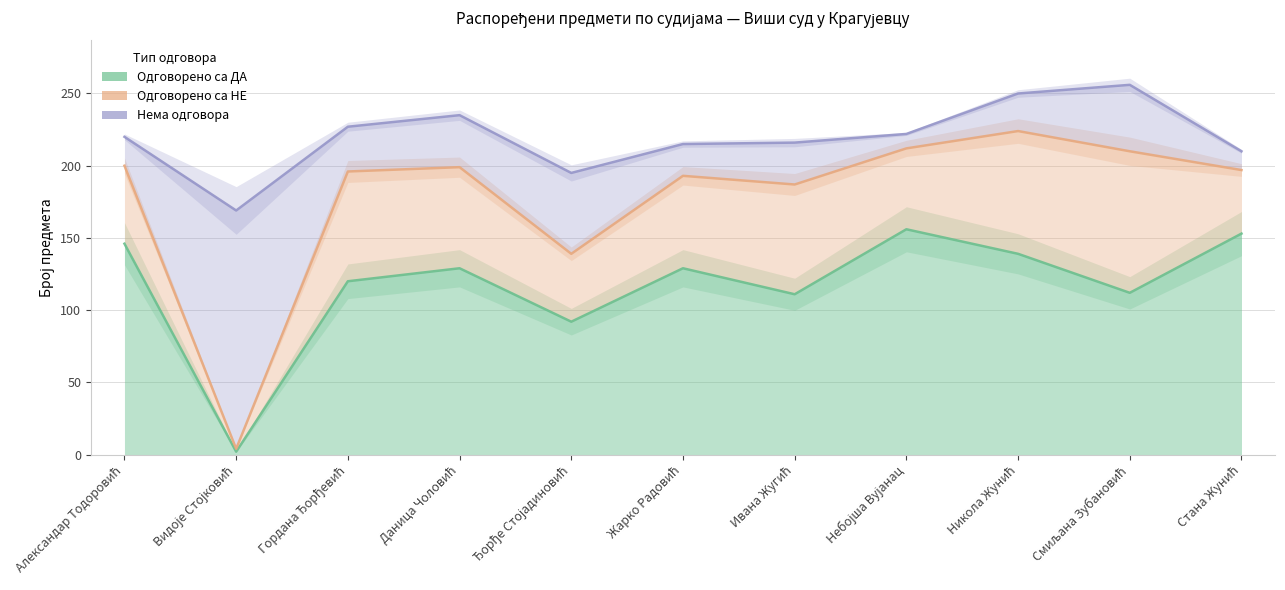

Where is Одговорено са ДА nearest to the value 79?

Ђорђе Стојадиновић